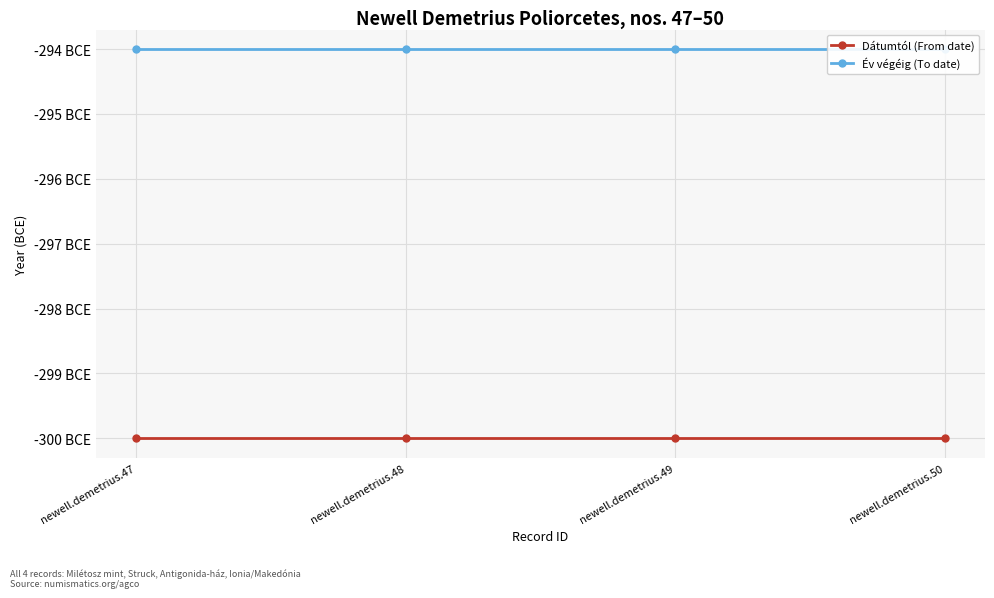

At which category is the sum across all series the highest?

newell.demetrius.47